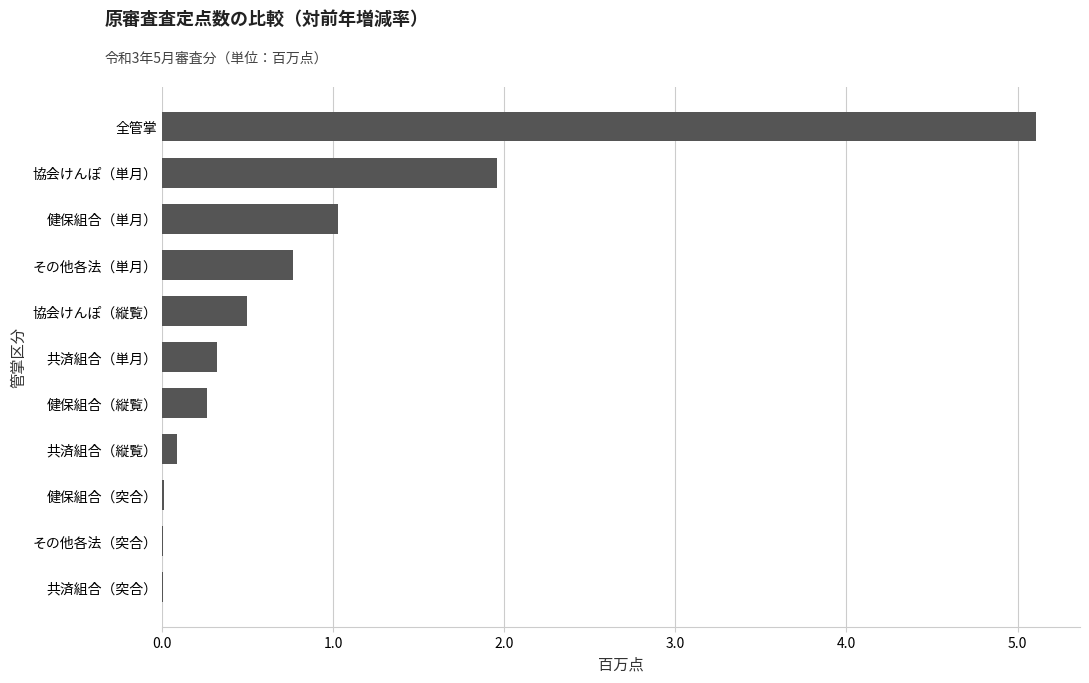

True or false: the data shows 0.5 at 協会けんぽ（縦覧）.

True